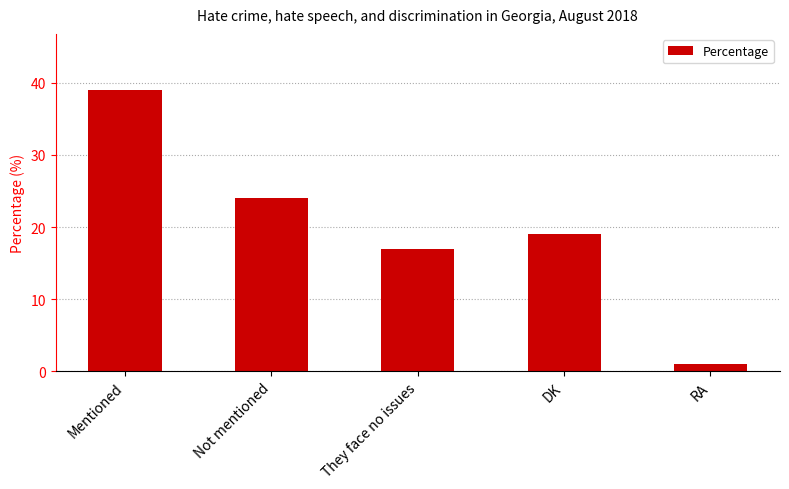

At which category does the chart reach its peak across all series?

Mentioned